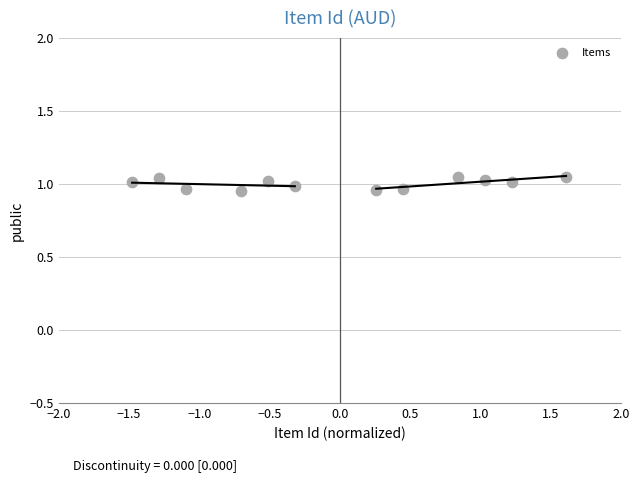

What is the range of X values (max minus min)?

3.1